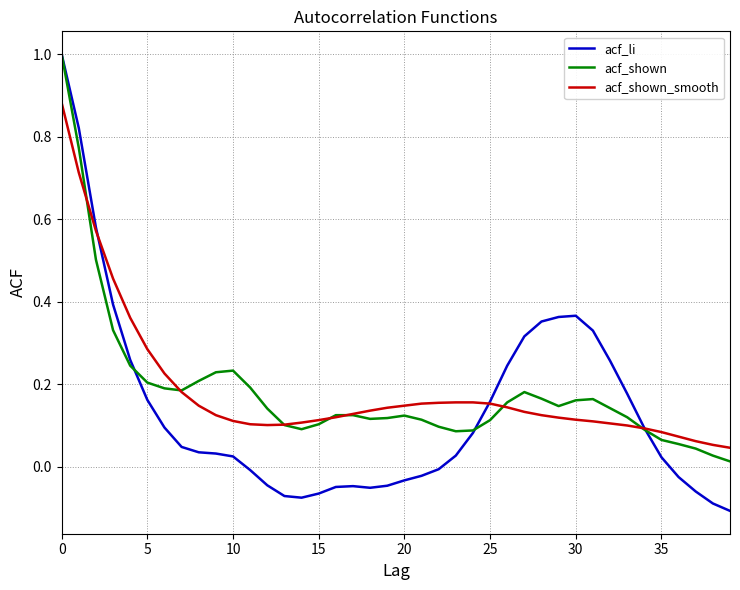

Which series has the largest range (max minus min)?

acf_li